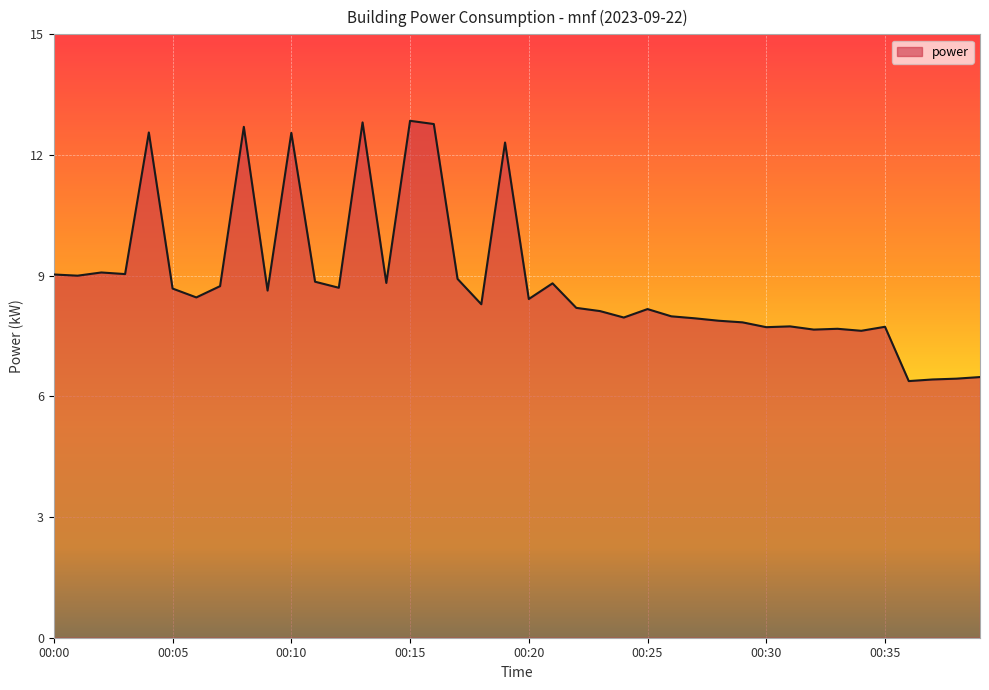

What is the smallest value displayed?

6.4